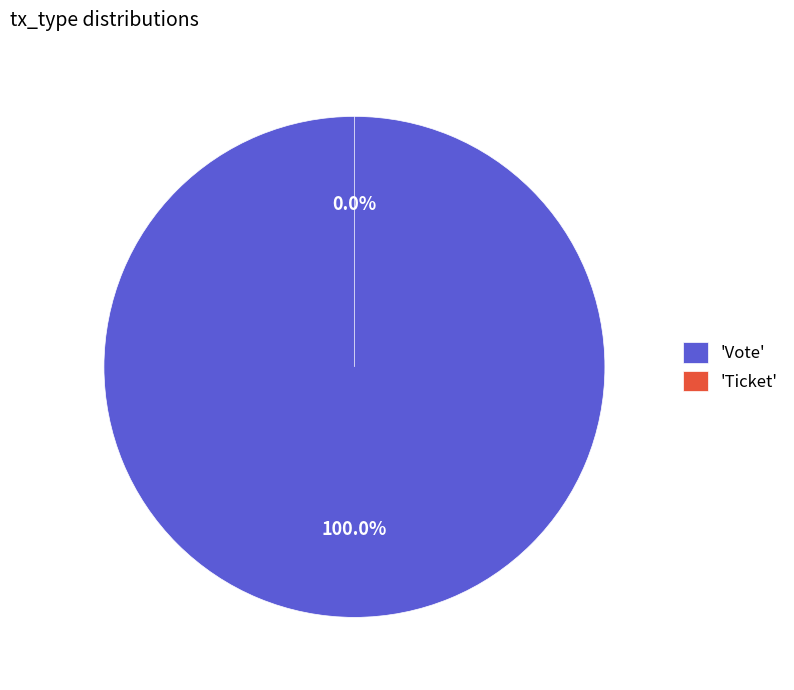

Which category has the biggest portion of the pie?

Vote